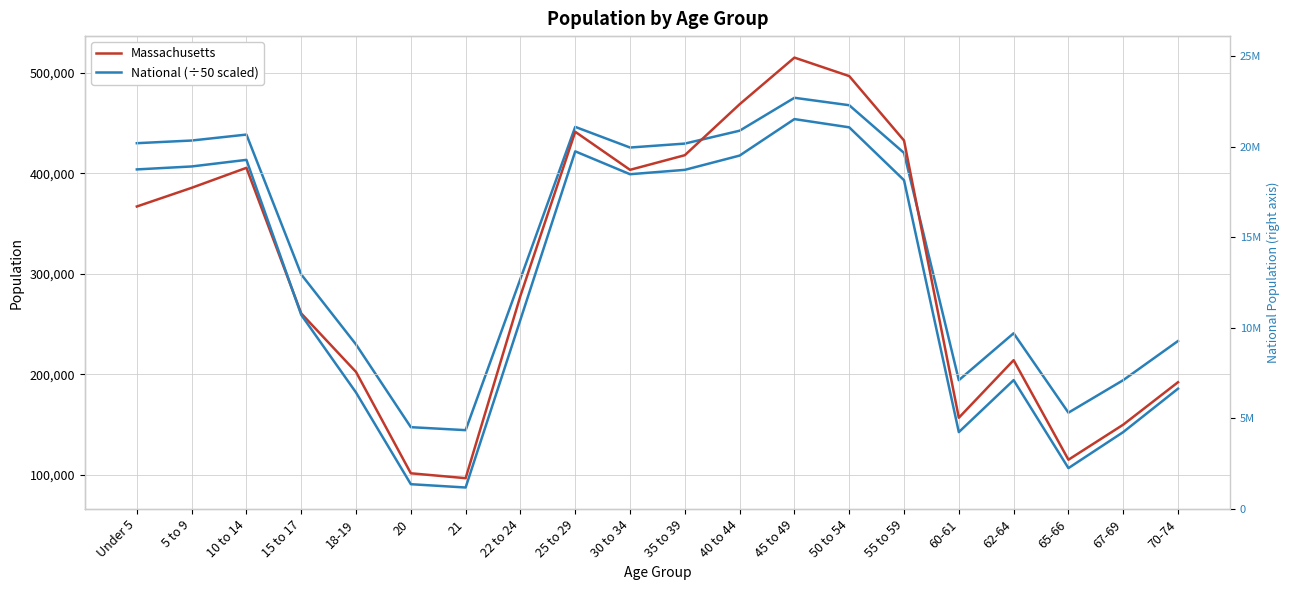

At which category does the chart reach its peak across all series?

45 to 49